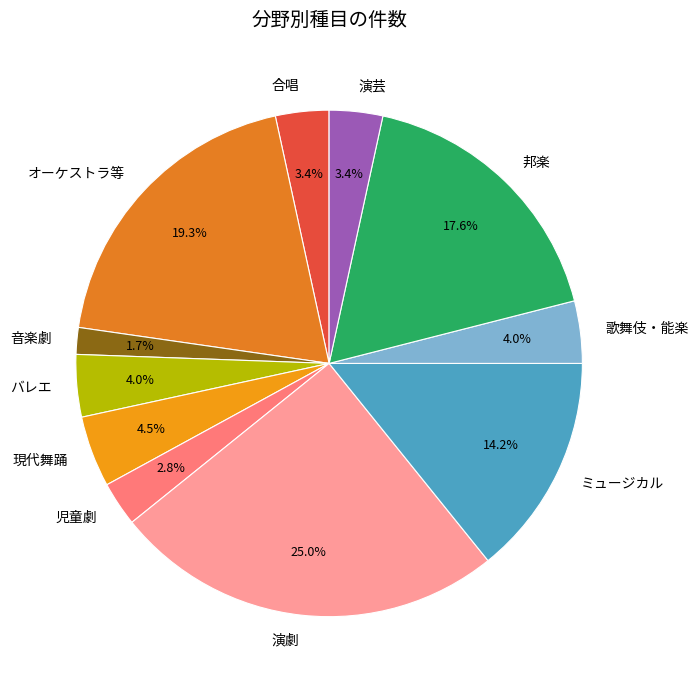

To the nearest percent, what percentage of the pie is ミュージカル?

14%